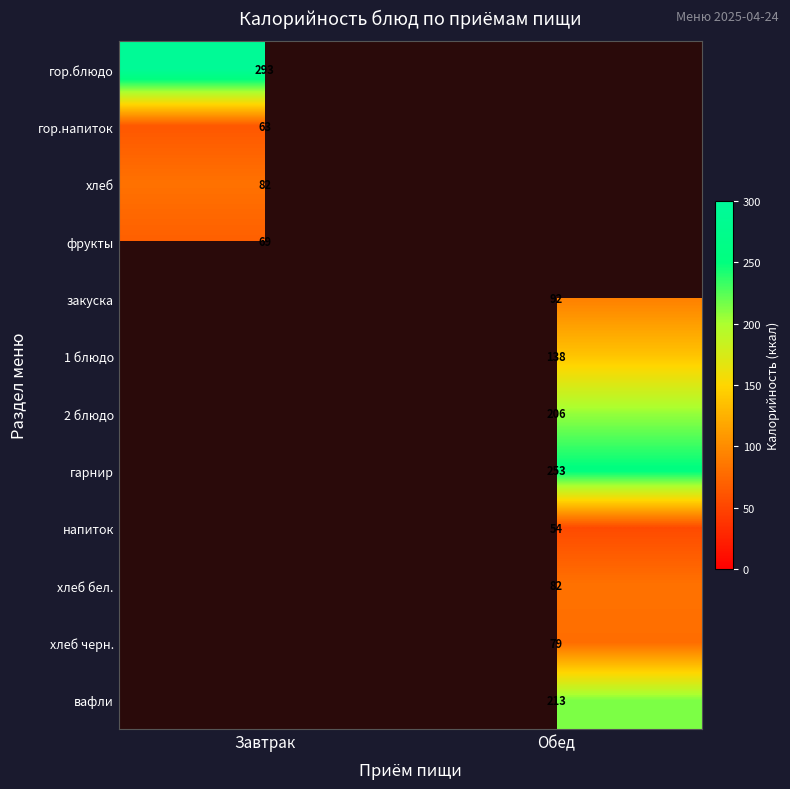

At which category does the chart reach its minimum across all series?

Обед